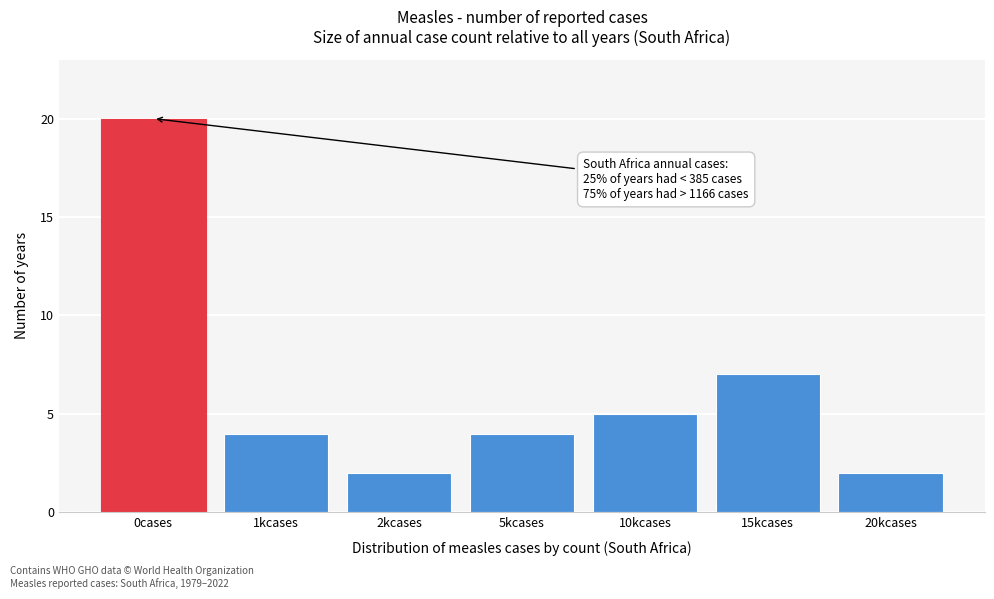

Reading right to left, what are all the values shown in this chart?

2	7	5	4	2	4	20